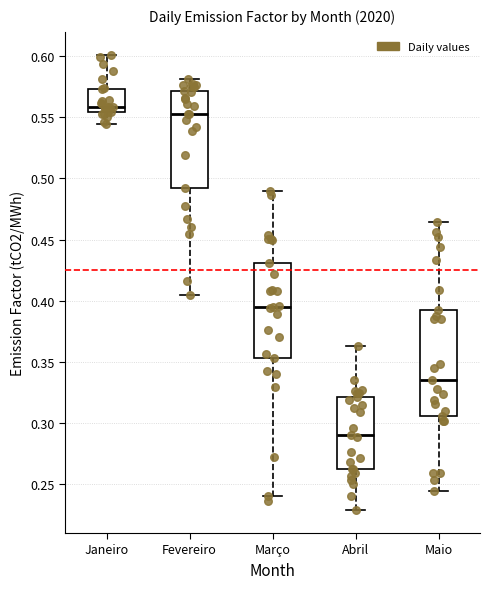

Reading left to right, read every box against the y-axis: the position of its median line, the range the box covers, and the ends of its whiskers. The values are not printed on the chart, so give them approximately, as read against the axis.

Janeiro: median 0.560, box 0.555 to 0.575, whiskers 0.545 to 0.600
Fevereiro: median 0.555, box 0.490 to 0.570, whiskers 0.405 to 0.580
Março: median 0.395, box 0.355 to 0.430, whiskers 0.240 to 0.490
Abril: median 0.290, box 0.260 to 0.320, whiskers 0.230 to 0.365
Maio: median 0.335, box 0.305 to 0.390, whiskers 0.245 to 0.465